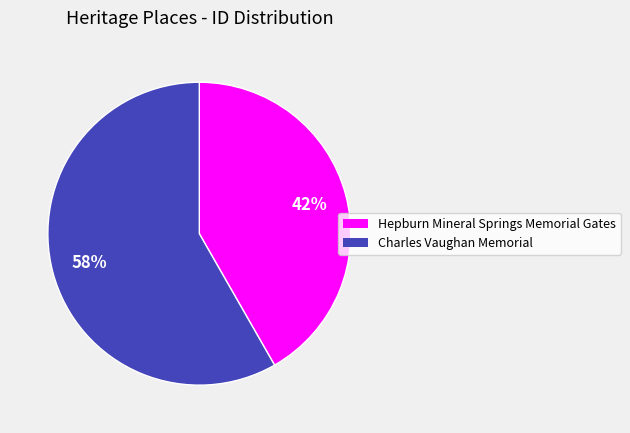

Does Hepburn Mineral Springs Memorial Gates represent more than half of the total?

No